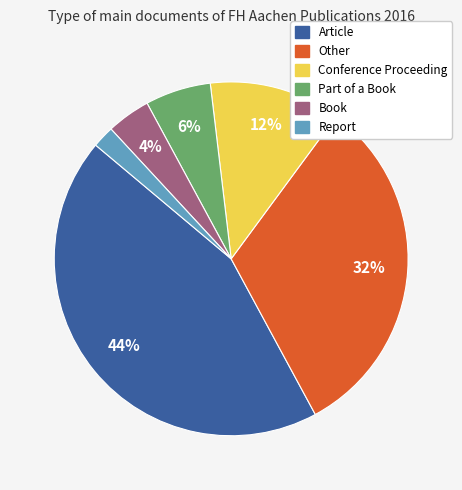

What is the ratio of the value at Other to the value at Article?

0.7